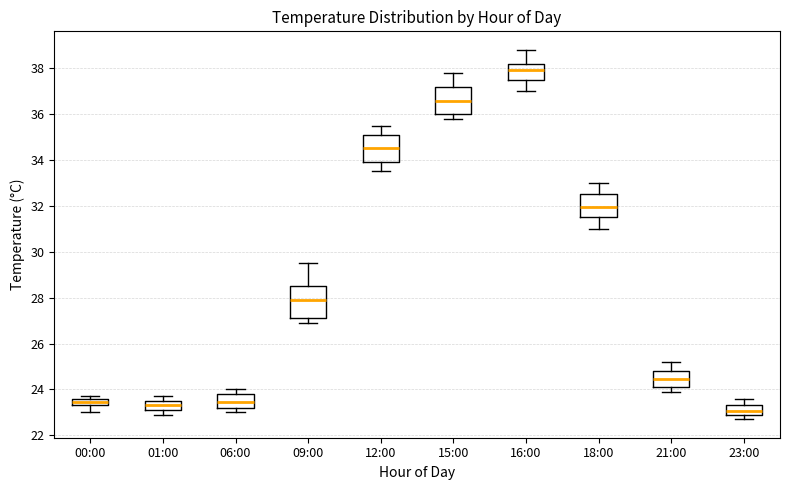

Reading left to right, transcribe this box plot: for each box, give where its median line is, the range the box spans, and where its two whiskers end, as read against the y-axis. The values are not printed on the chart, so give them approximately, as read against the axis.

00:00: median 23.4 (inside the box), box 23.4 to 23.6, whiskers 23.0 to 23.8
01:00: median 23.4, box 23.2 to 23.6, whiskers 23.0 to 23.8
06:00: median 23.4, box 23.2 to 23.8, whiskers 23.0 to 24.0
09:00: median 28.0, box 27.2 to 28.6, whiskers 27.0 to 29.6
12:00: median 34.6, box 34.0 to 35.2, whiskers 33.6 to 35.6
15:00: median 36.6, box 36.0 to 37.2, whiskers 35.8 to 37.8
16:00: median 38.0, box 37.6 to 38.2, whiskers 37.0 to 38.8
18:00: median 32.0, box 31.6 to 32.6, whiskers 31.0 to 33.0
21:00: median 24.4, box 24.2 to 24.8, whiskers 24.0 to 25.2
23:00: median 23.0 (inside the box), box 23.0 to 23.4, whiskers 22.8 to 23.6